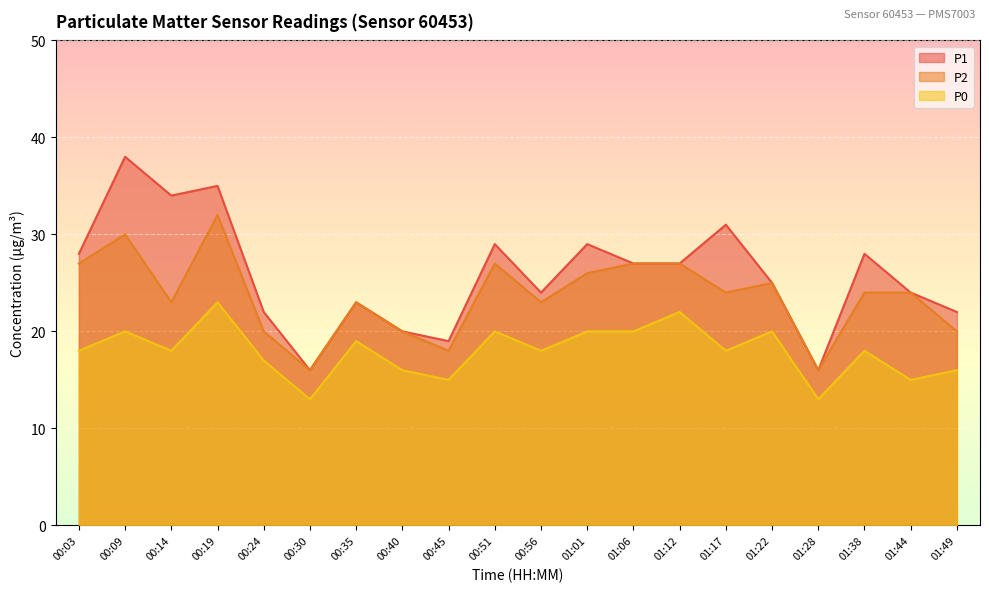

At which category is the sum across all series the highest?

00:19